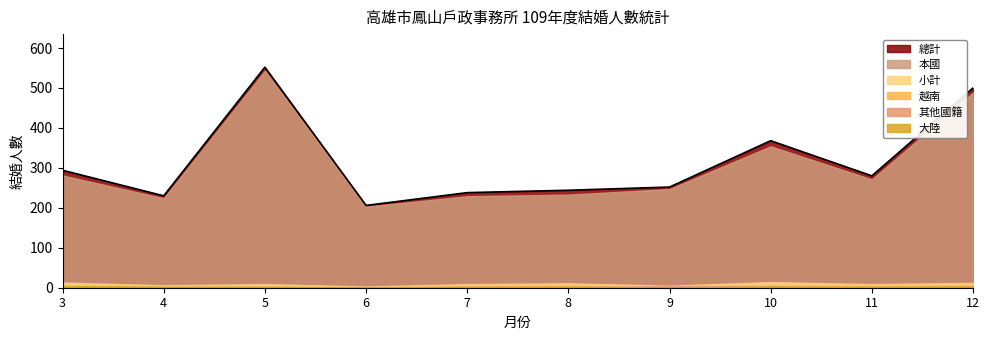

Count the number of categories in the chart.

10